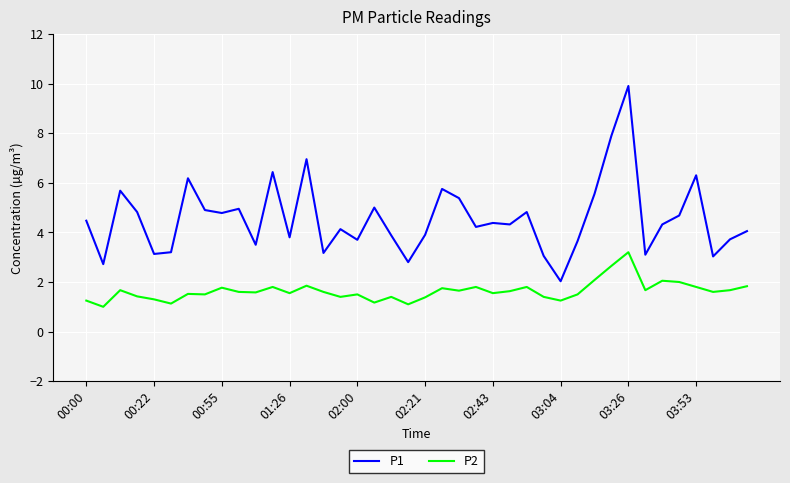

What is the difference between the maximum and minimum values in the P2 series?

2.2